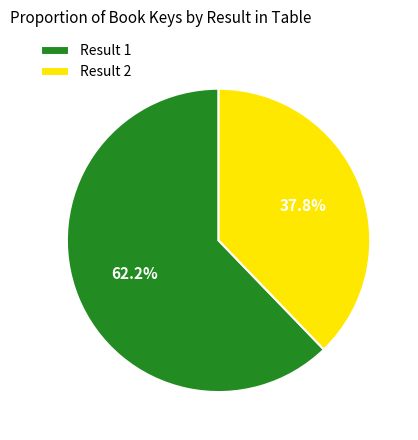

Rank the categories by value from highest to lowest.

Result 1, Result 2